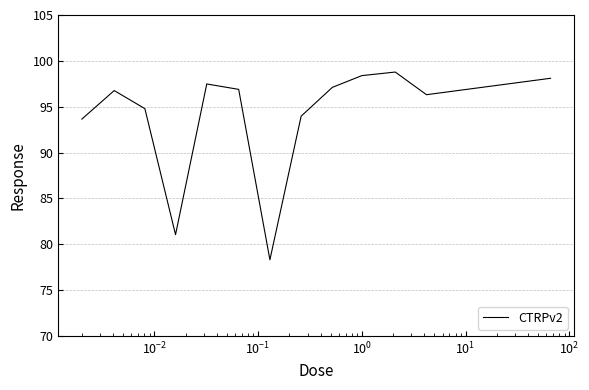

True or false: the data has more than 1 interior local peaks.

True